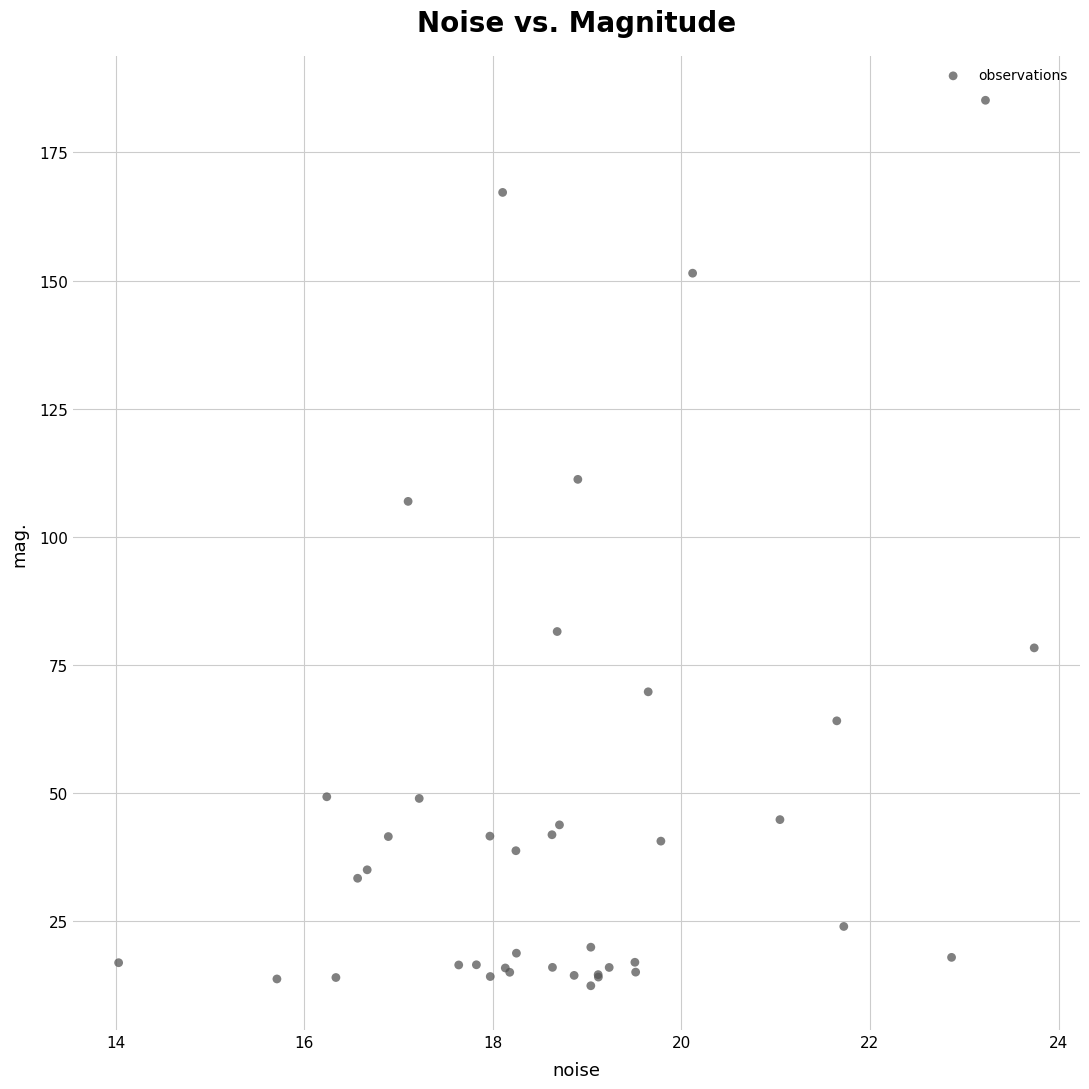

What Y value in the scatter plot is closest to 98?

106.9